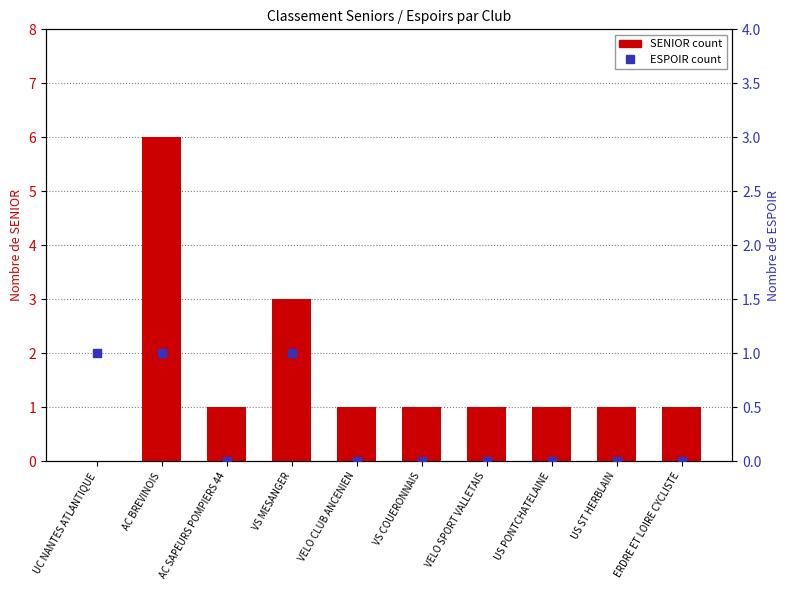

Which series has the widest spread of Y values?

SENIOR count